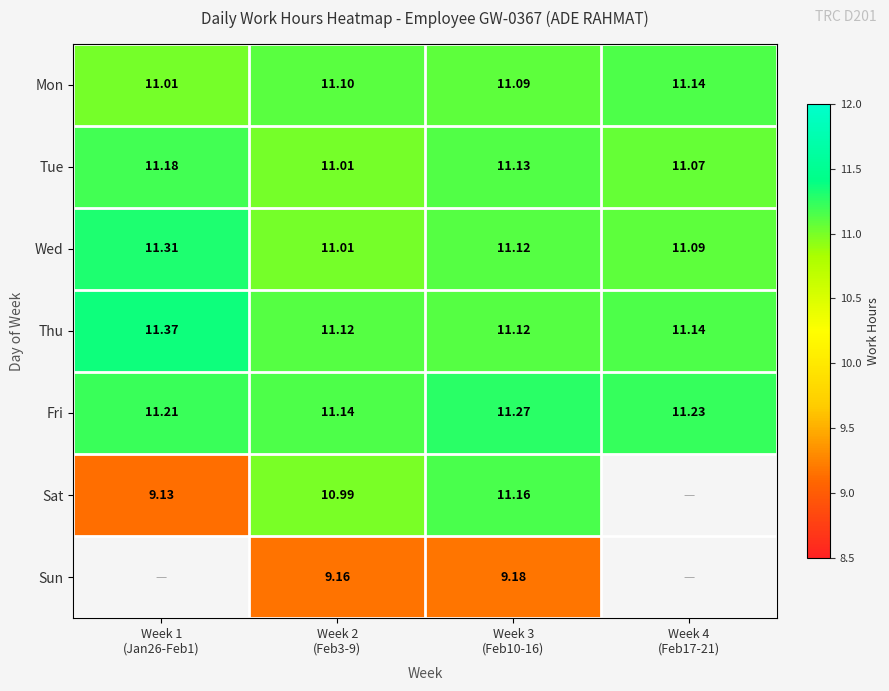

What is the total value across all series at Week 3
(Feb10-16)?

76.1